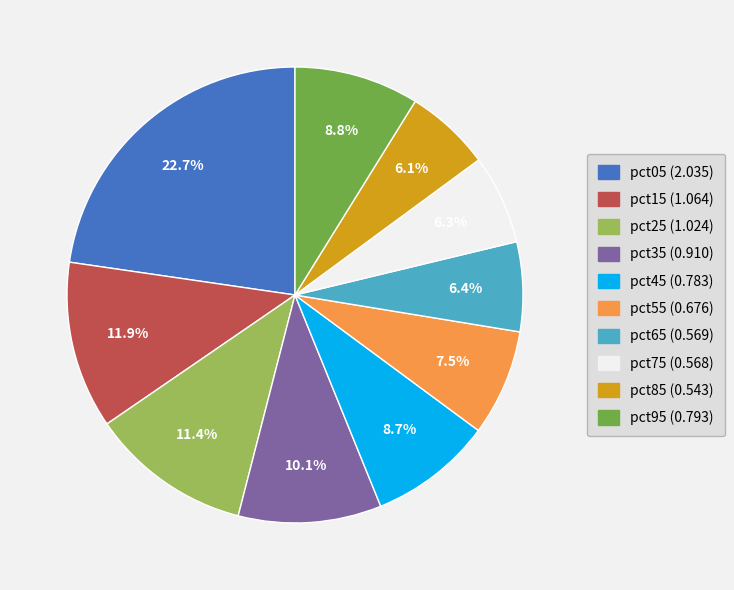

Which slice is the largest?

pct05